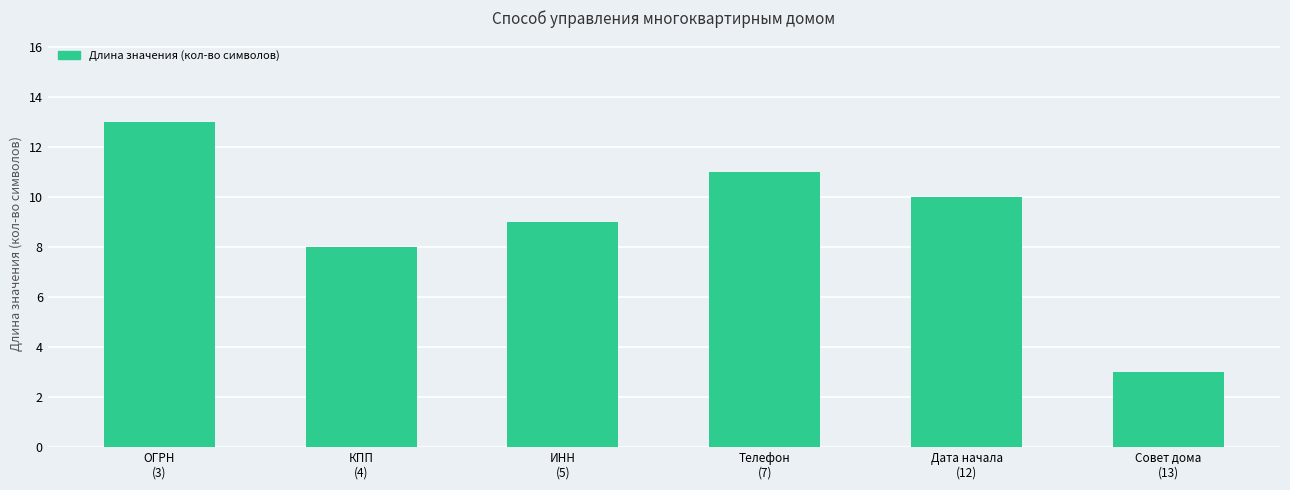

What is the value of the 2nd bar from the left?

8